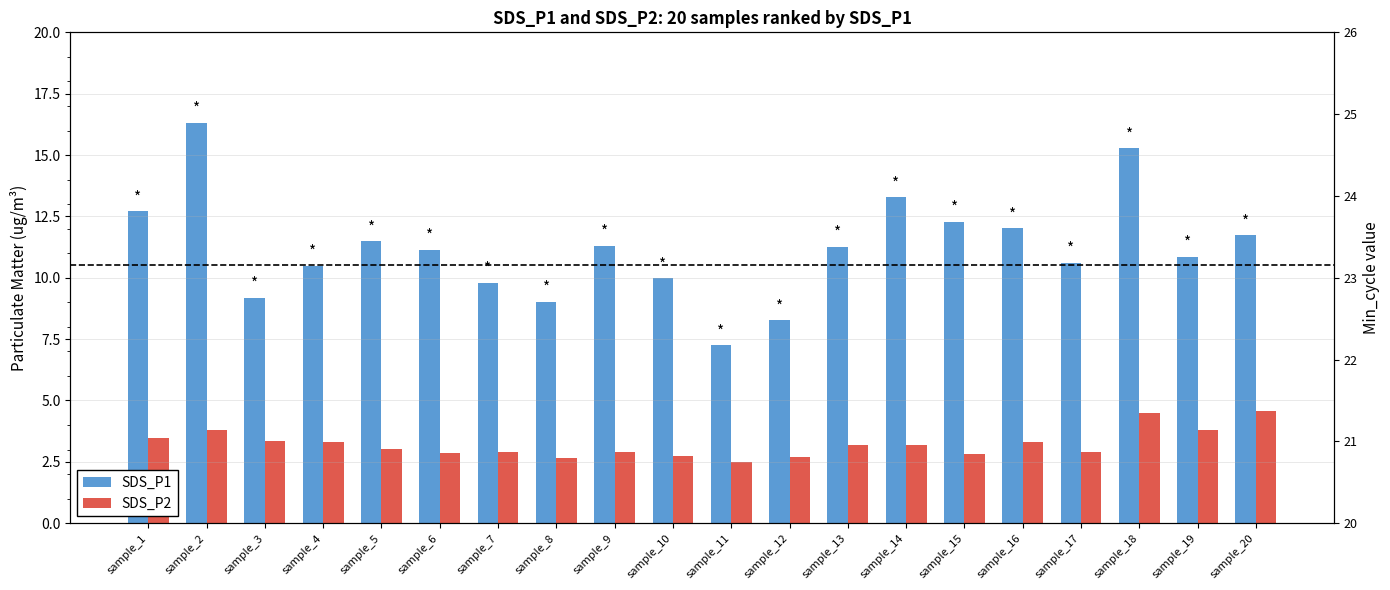

How many groups of bars are there?

20